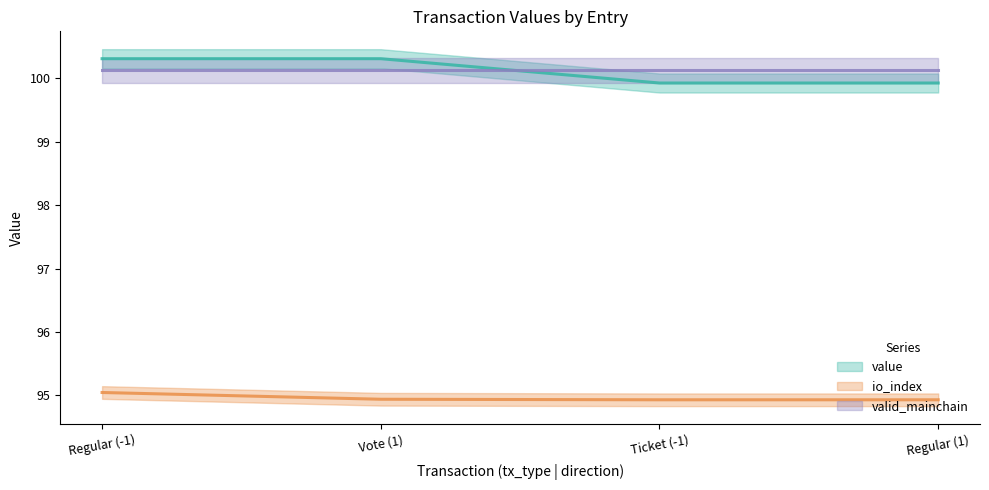

Which has a higher value, Regular (1) or Vote (1)?

Vote (1)